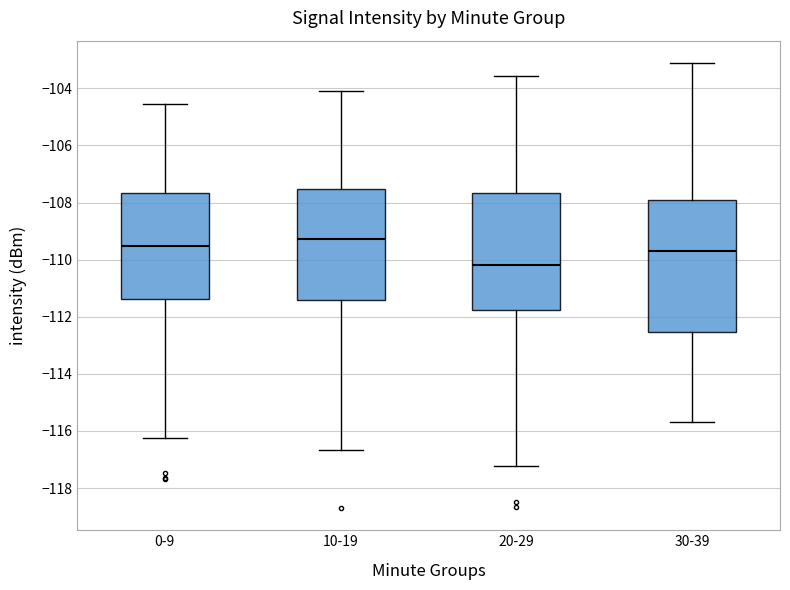

Where is the upper edge of the box for 20-29 on the y-axis? The values are not printed on the chart, so give them approximately, as read against the axis.

-107.6